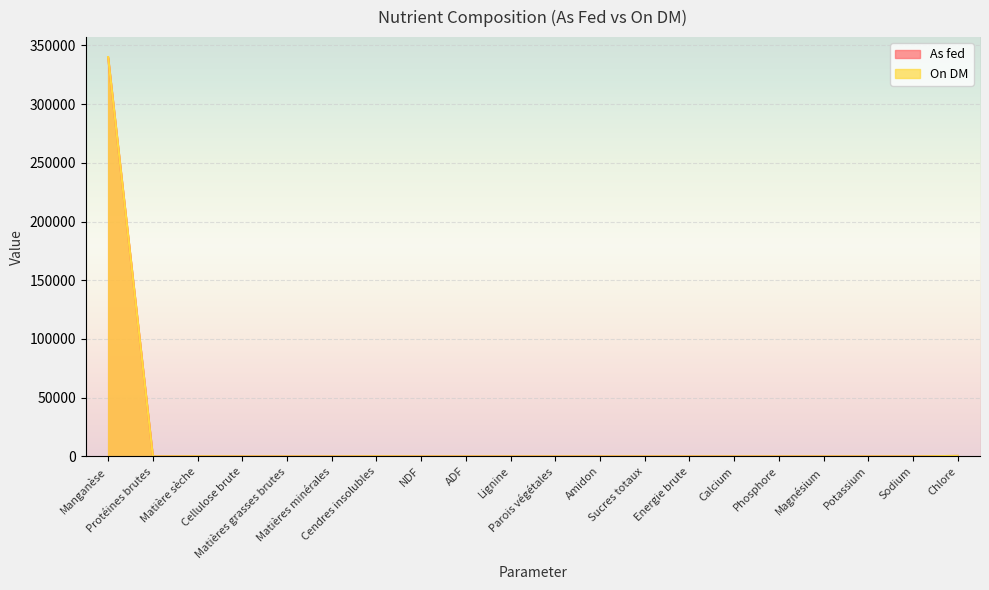

Is the value of On DM at Matières minérales greater than the value of As fed at Protéines brutes?

No